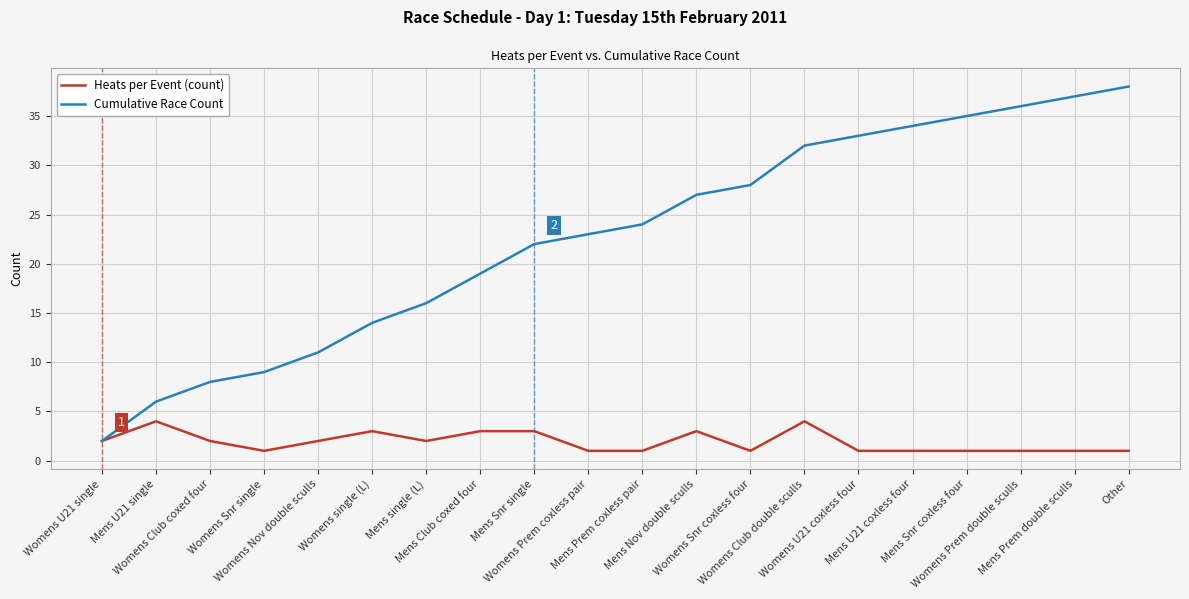

Is it true that Cumulative Race Count equals 8 at Womens single (L)?

False